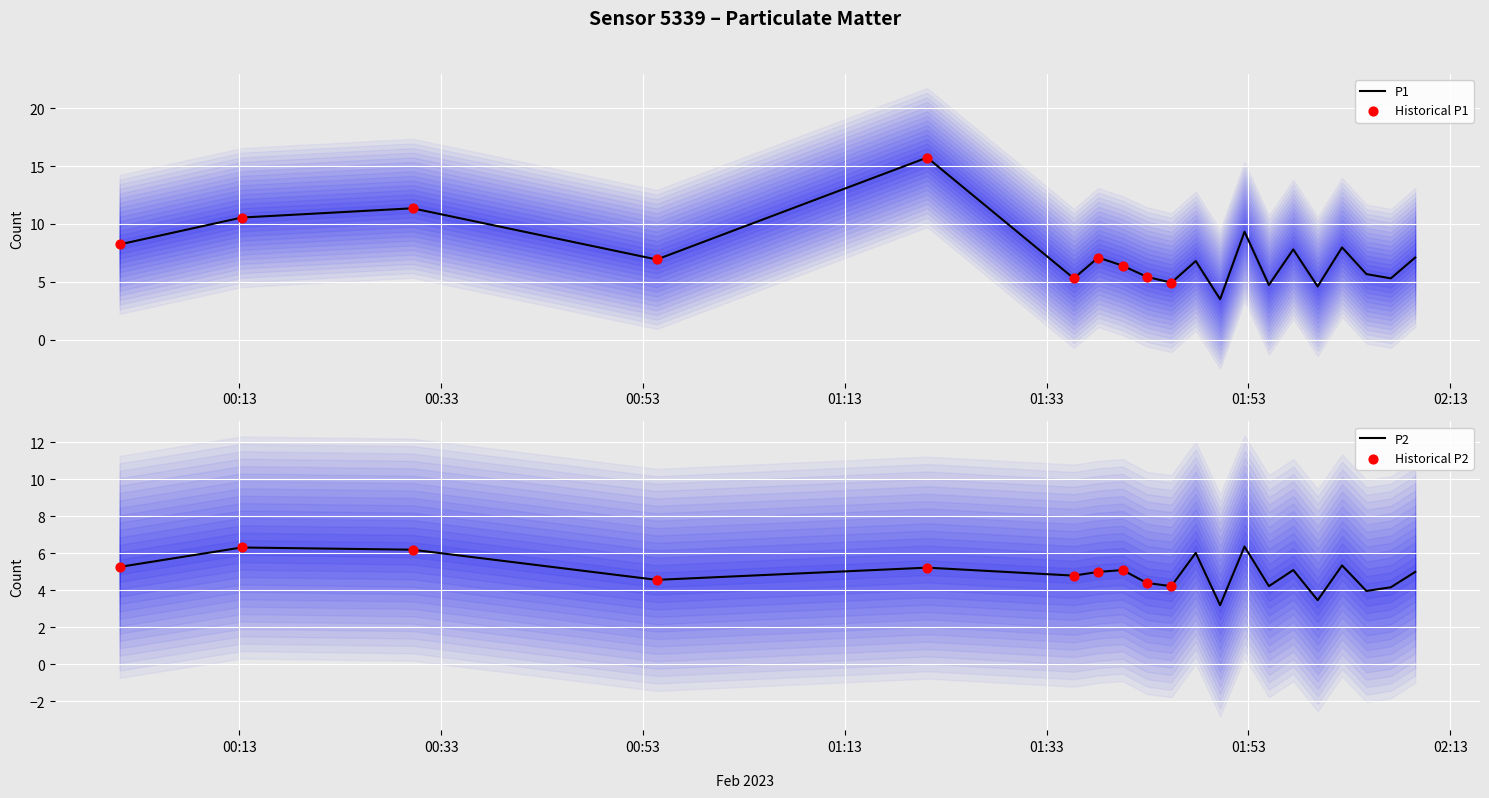

Which series has the largest total across all categories?

P1